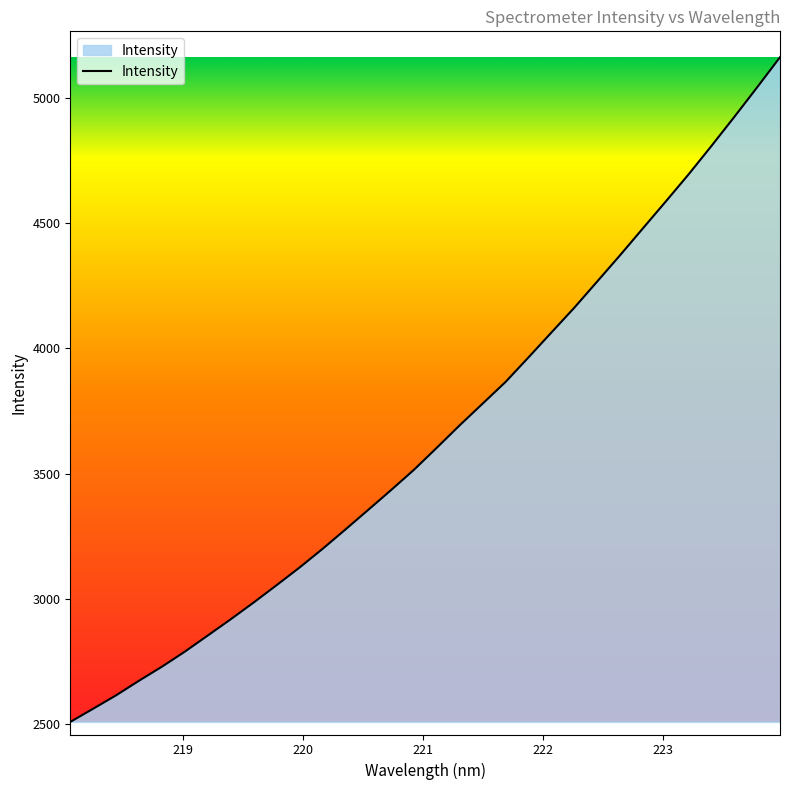

What is the greatest value displayed?

5162.1